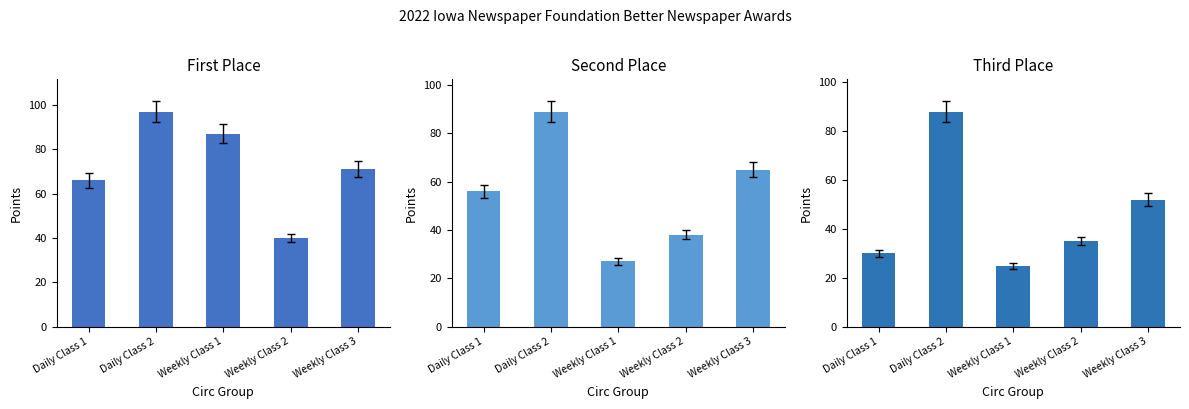

What is the average value of the Second Place series?

55